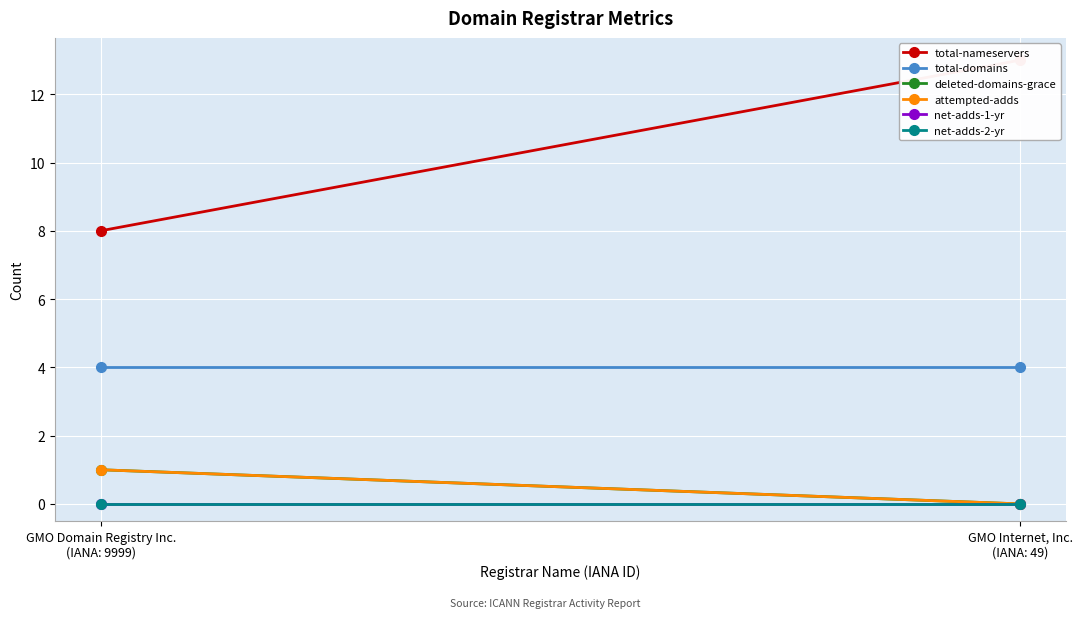

Which label corresponds to the smallest value in the chart?

GMO Internet, Inc.
(IANA: 49)